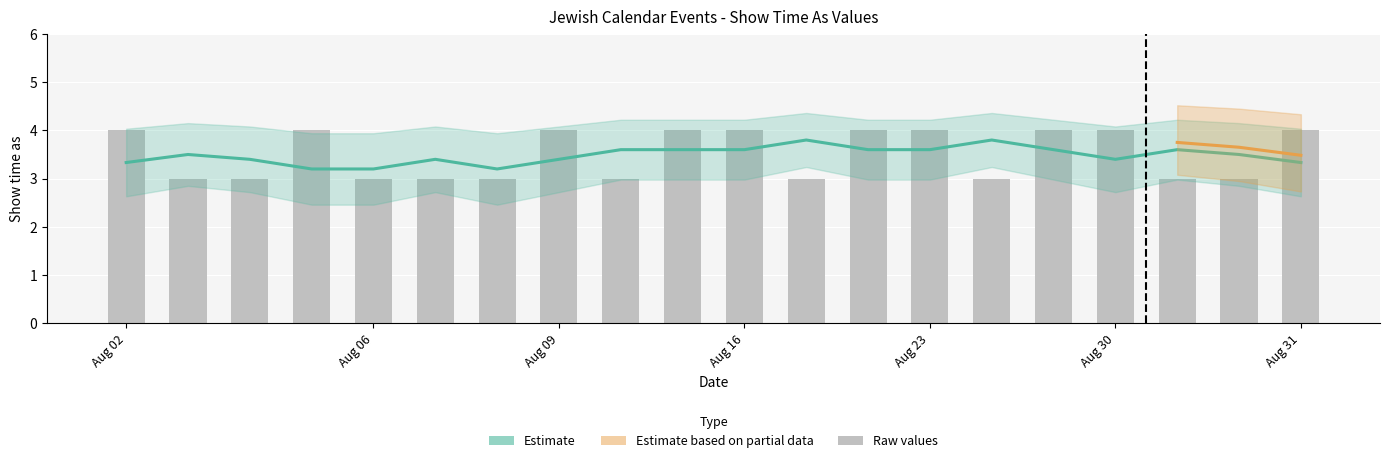

What is the difference between the maximum and minimum values?

1